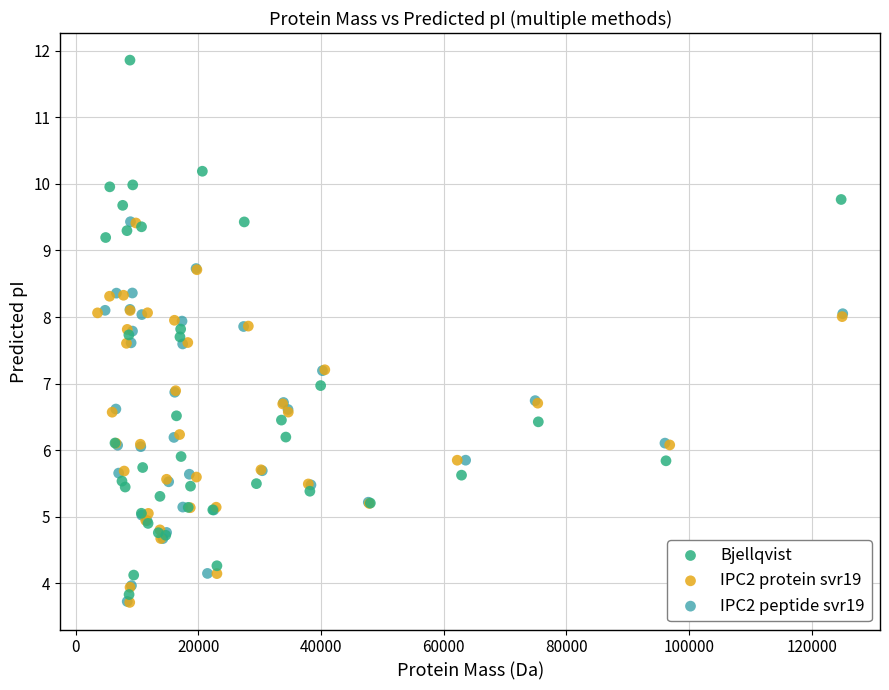

Which series contains the highest Y value?

Bjellqvist